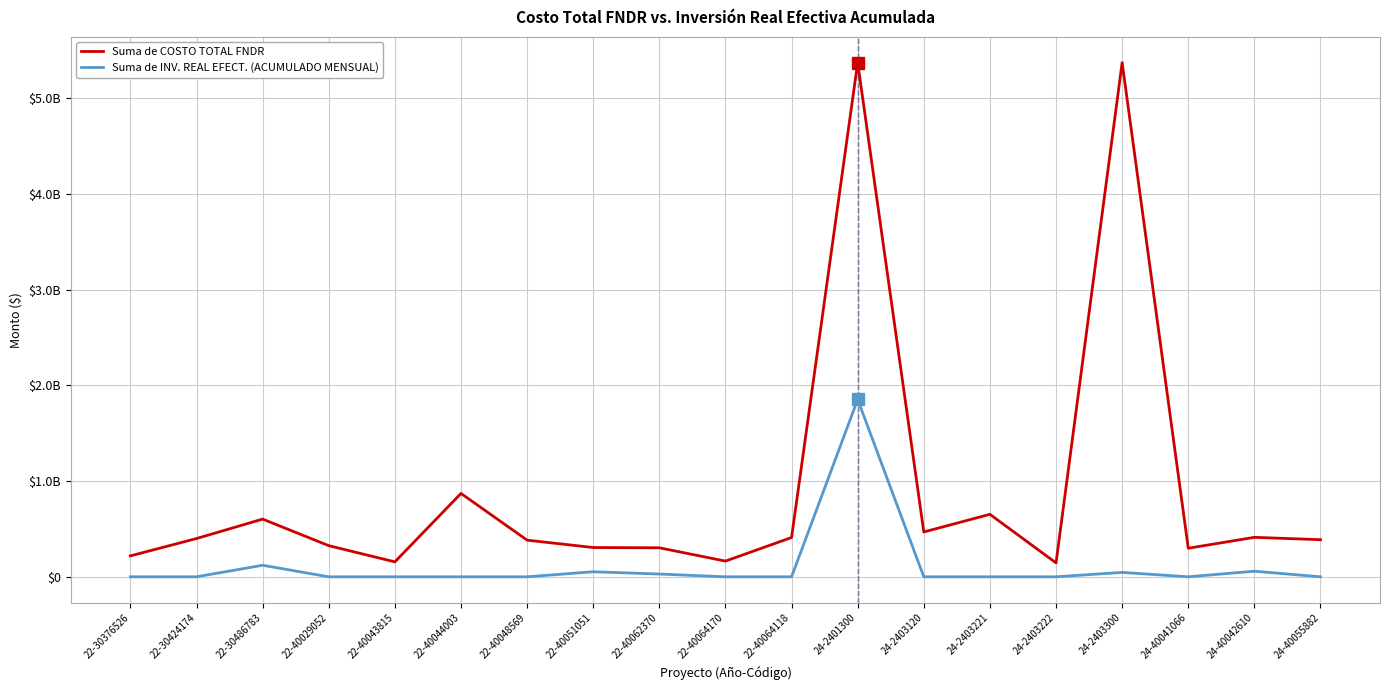

At which category does the chart reach its minimum across all series?

22-30376526